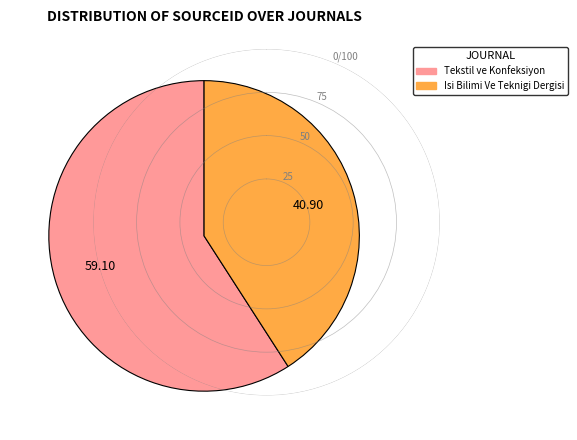

What is the ratio of the value at Isi Bilimi Ve Teknigi Dergisi to the value at Tekstil ve Konfeksiyon?

0.7